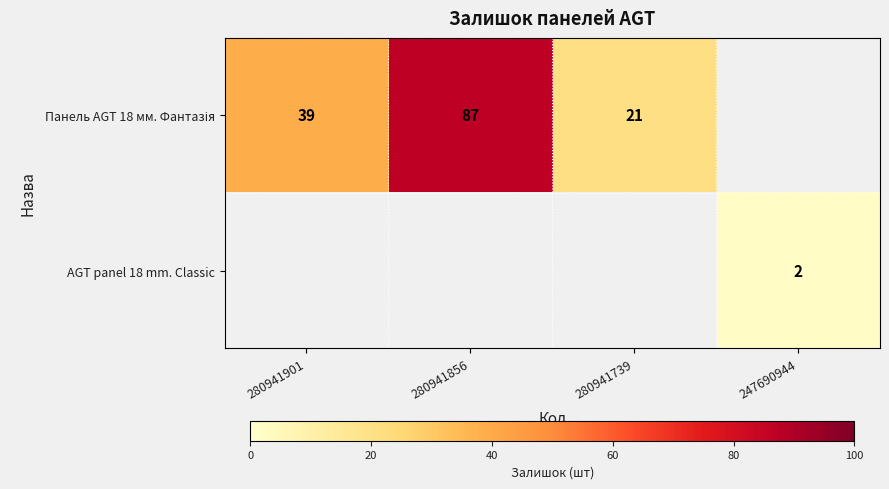

Is it true that AGT panel 18 mm. Classic equals 3 at 247690944?

False